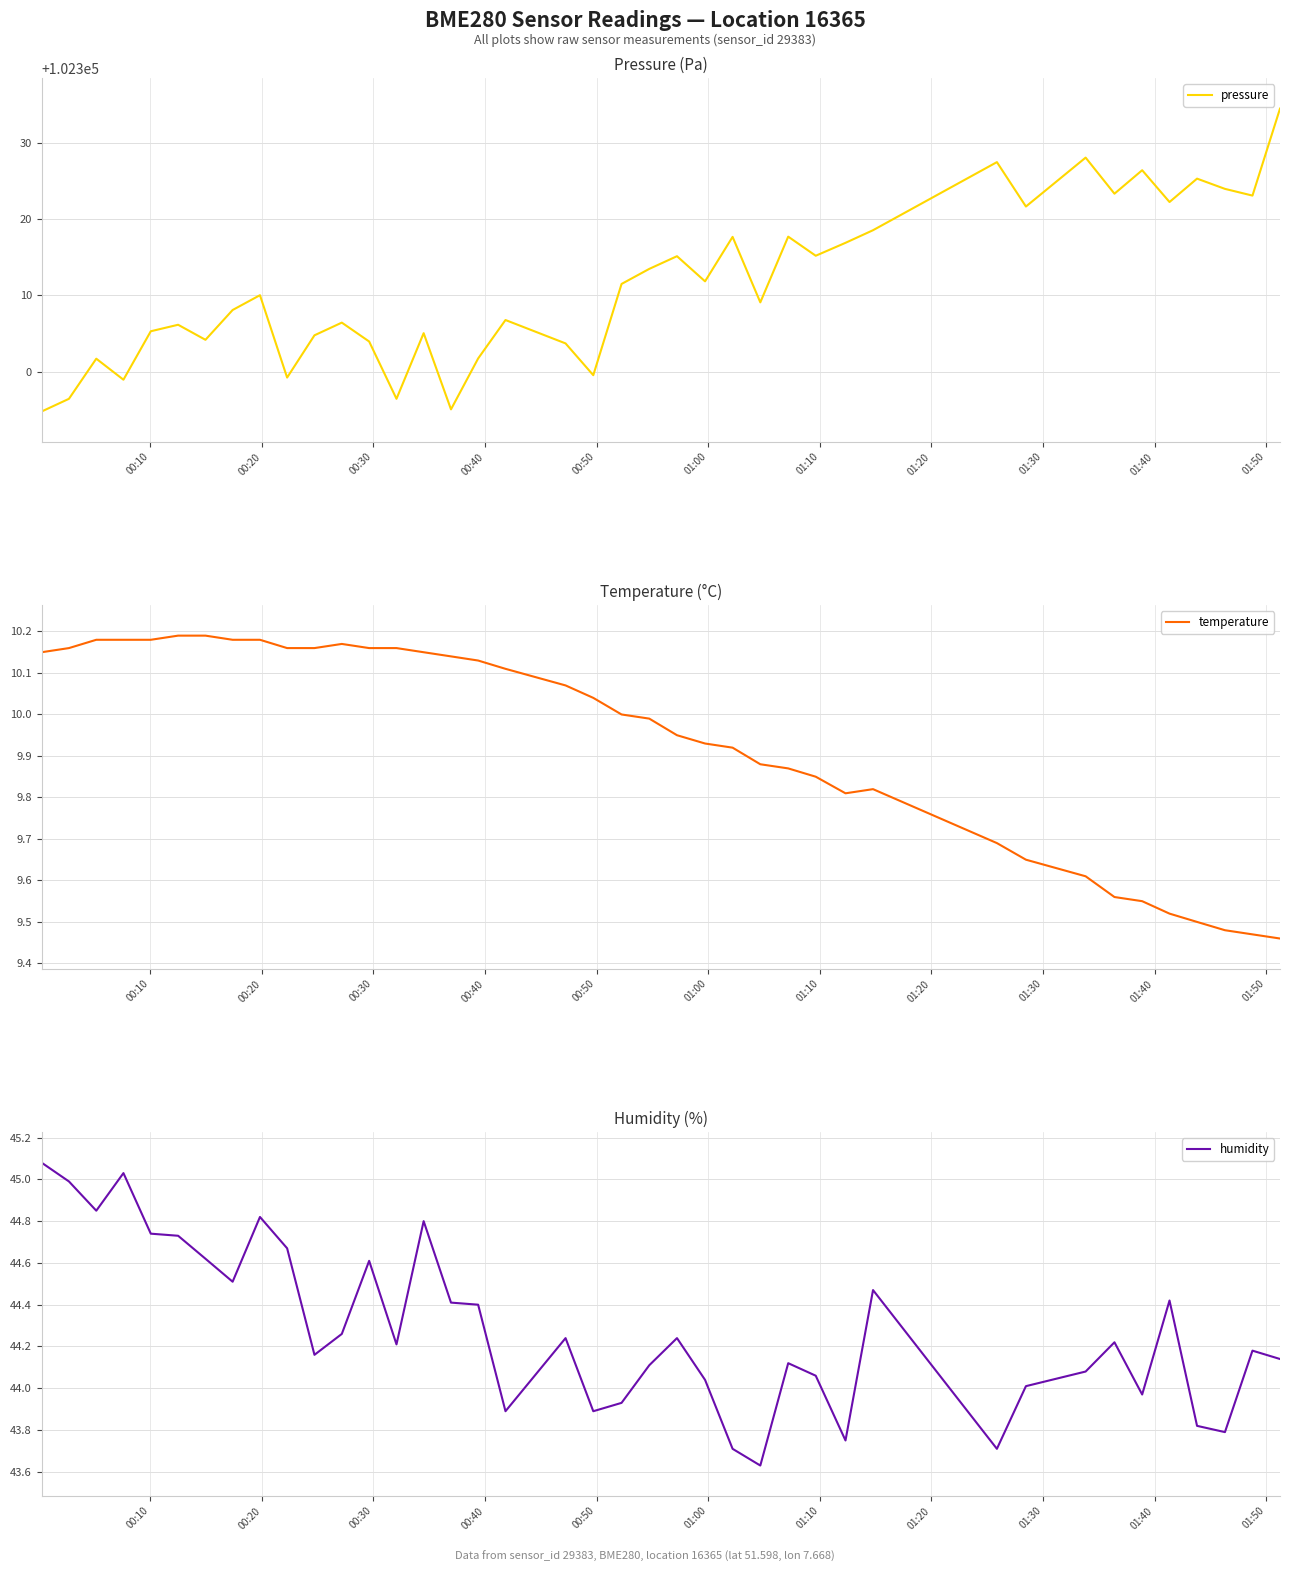

Is the value of temperature at 17 greater than the value of humidity at 15?

No